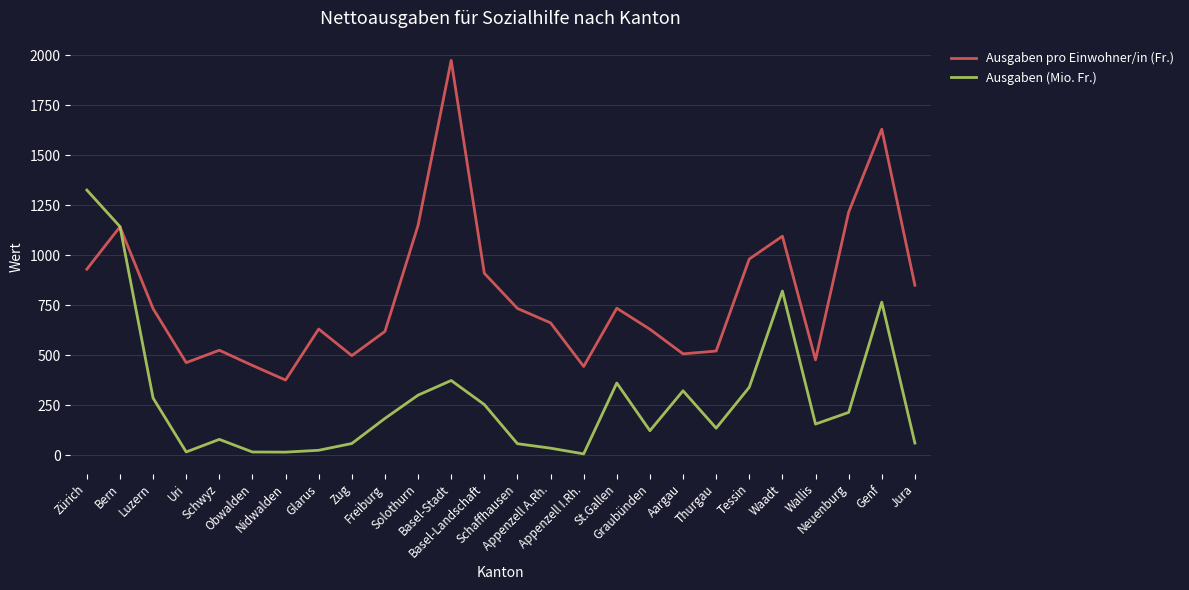

Is it true that Ausgaben pro Einwohner/in (Fr.) equals 1142.0 at Bern?

True